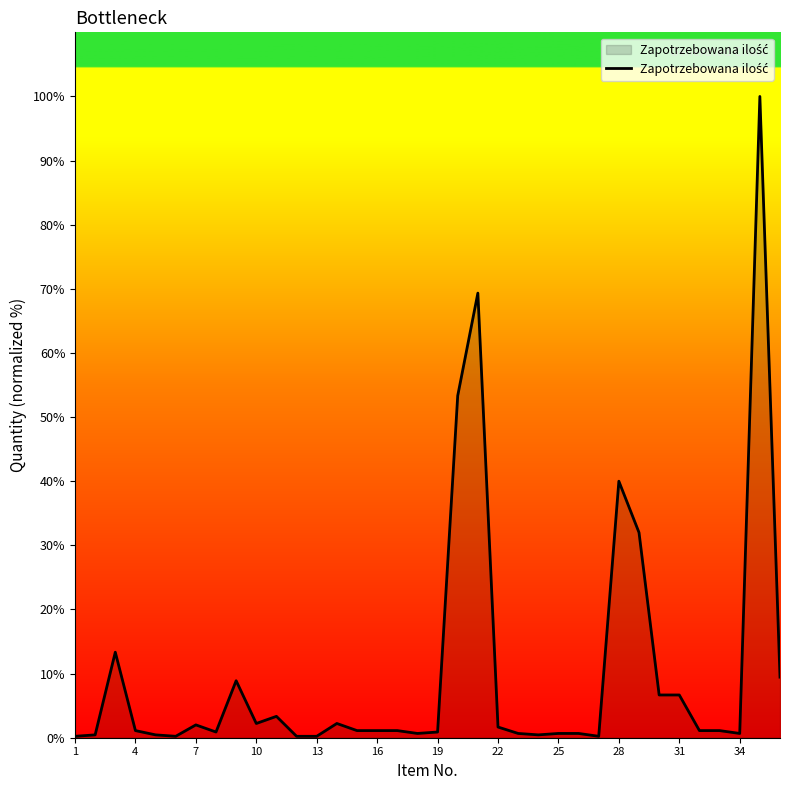

How many lines are shown in the chart?

1